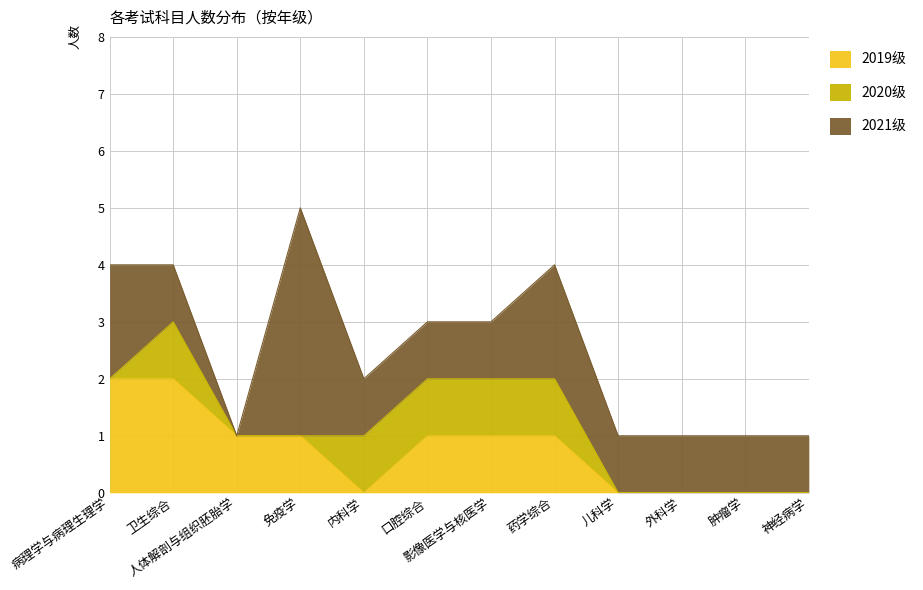

Does the chart have visible grid lines?

Yes